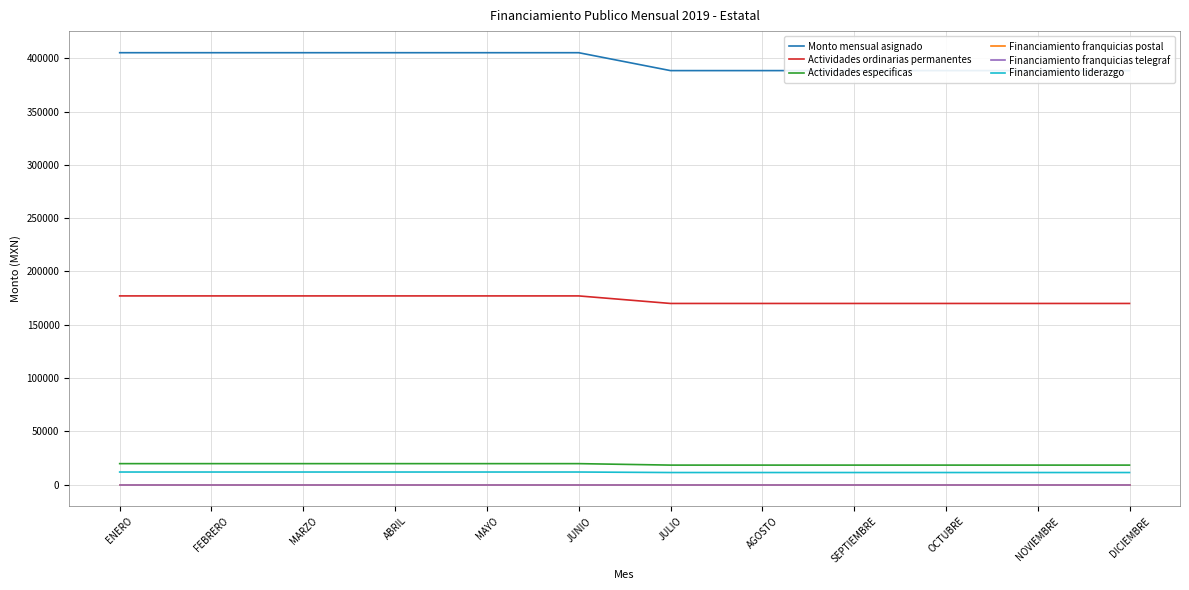

What is the difference between the Monto mensual asignado values at AGOSTO and MARZO?

16799.8